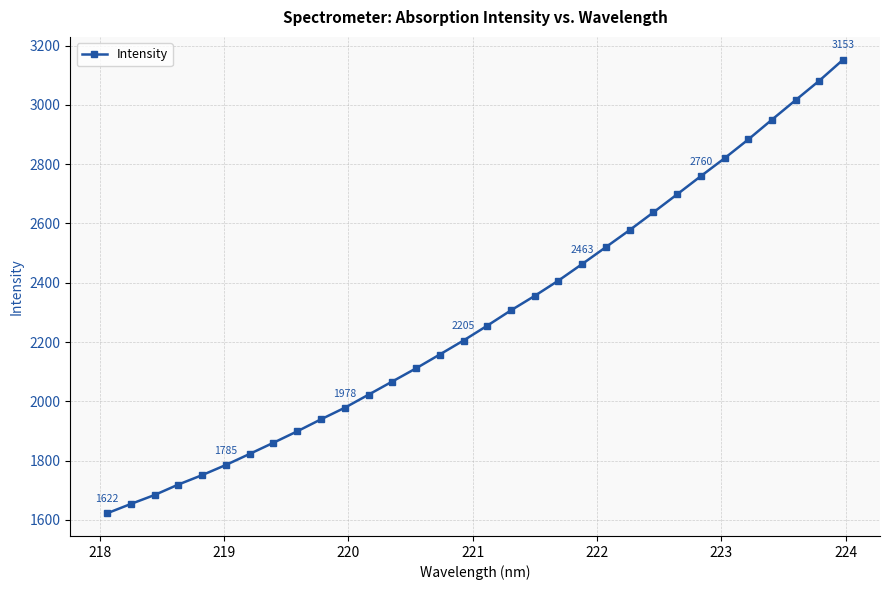

What is the greatest value displayed?

3152.6